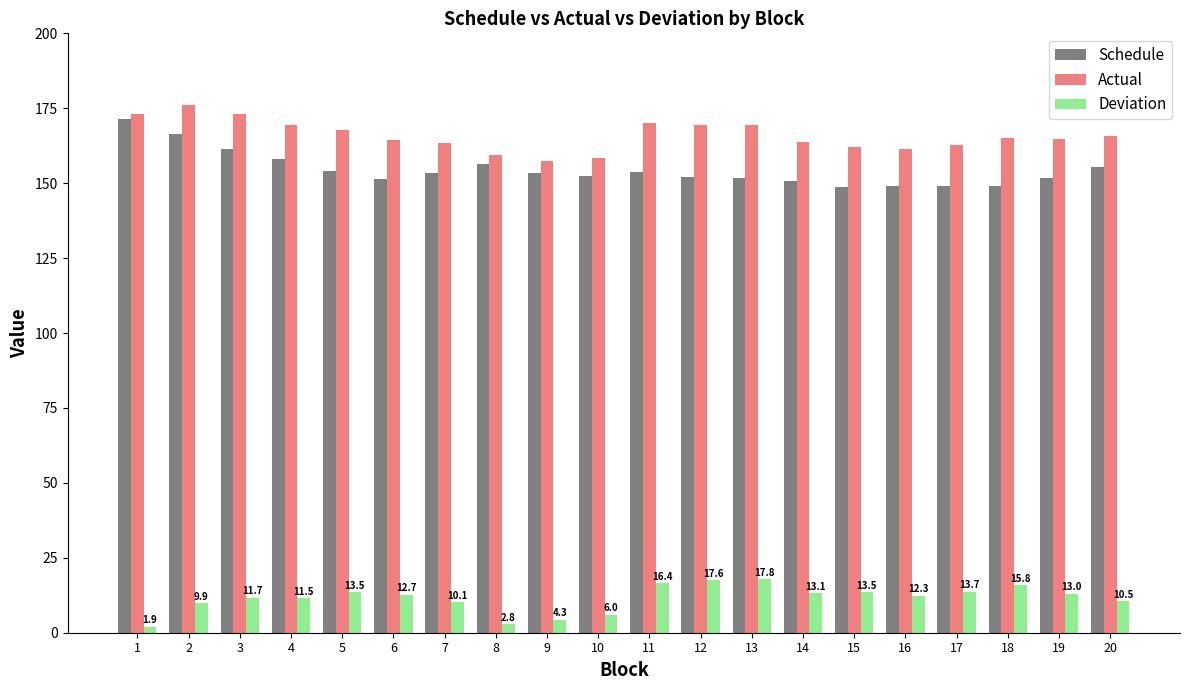

Between 4 and 14, which series saw the biggest shift?

Schedule